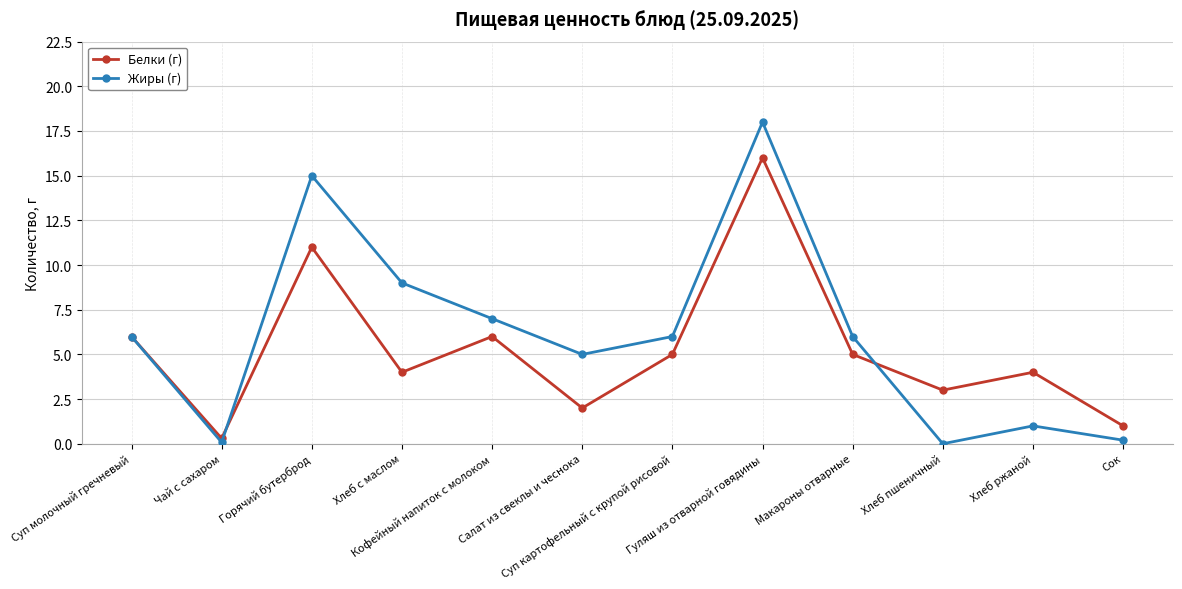

What is the label of the 8th point from the left?

Гуляш из отварной говядины